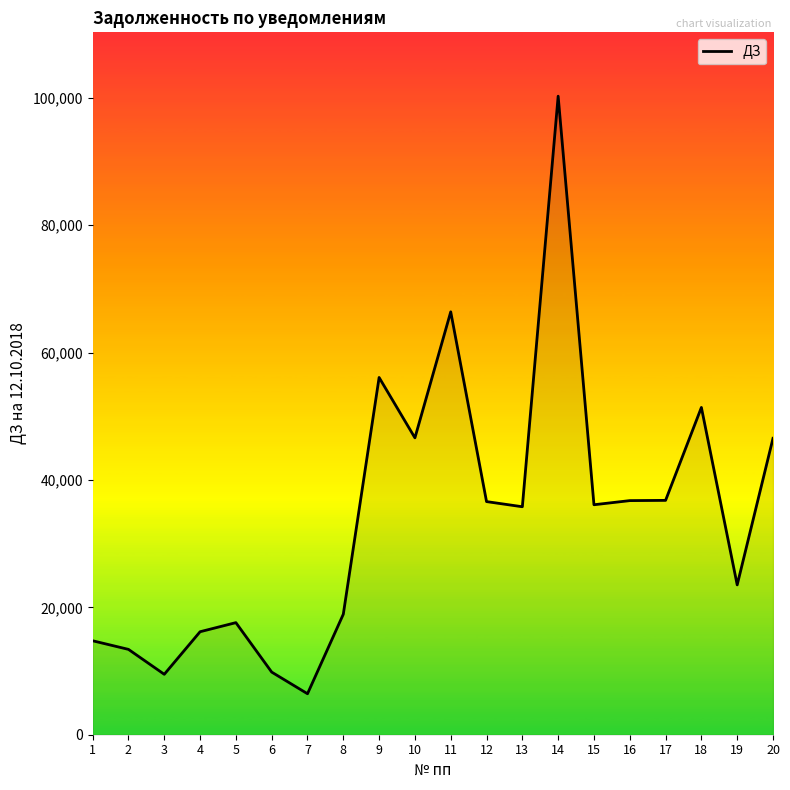

True or false: the data shows 14539.1 at 15.

False